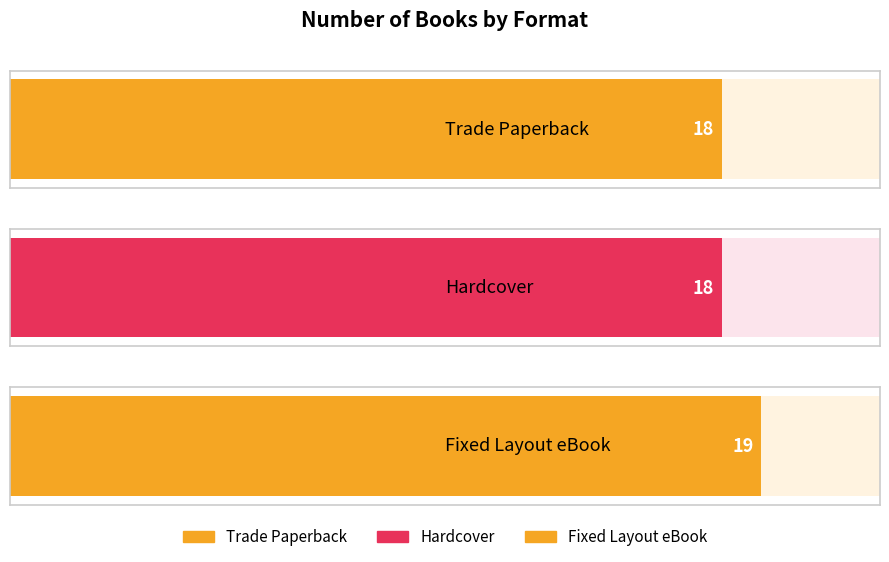

List the labels in order of value, smallest first.

Trade Paperback, Hardcover, Fixed Layout eBook